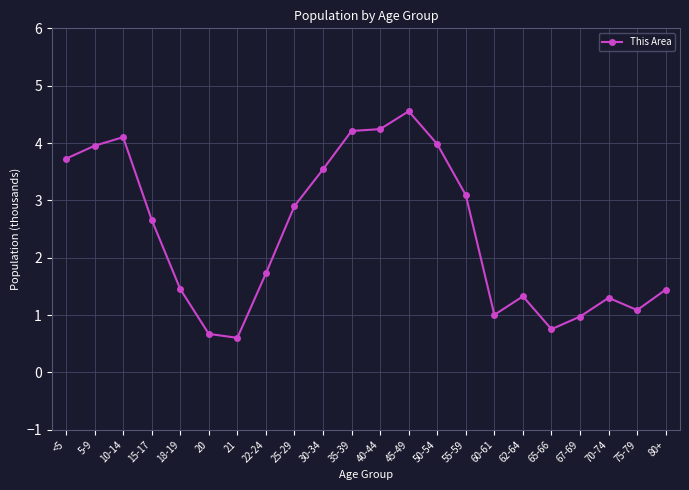

Which category has the highest value across all series?

45-49